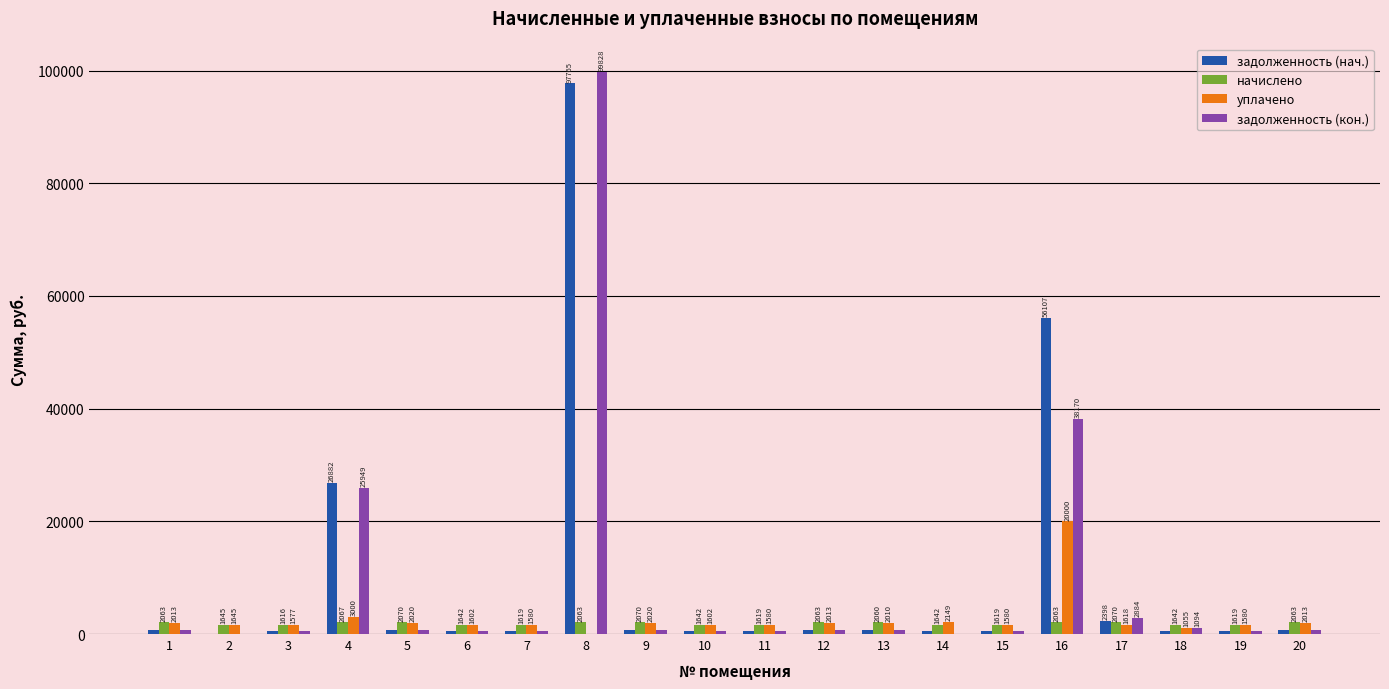

Where does the уплачено series first go above 1644?

1